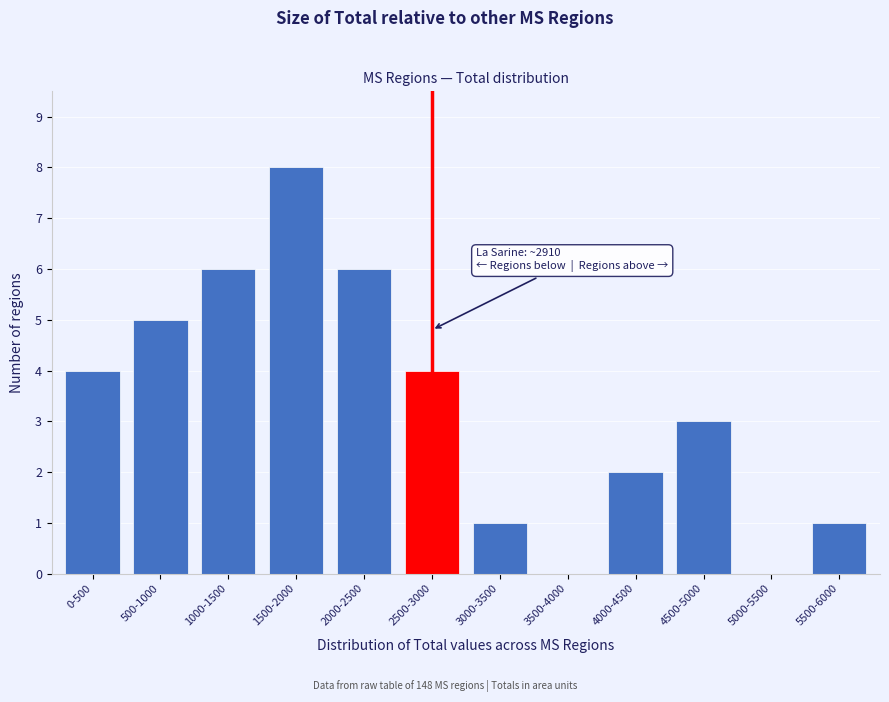

Reading right to left, transcribe all the data shown in this chart.

5500-6000=1	5000-5500=0	4500-5000=3	4000-4500=2	3500-4000=0	3000-3500=1	2500-3000=4	2000-2500=6	1500-2000=8	1000-1500=6	500-1000=5	0-500=4